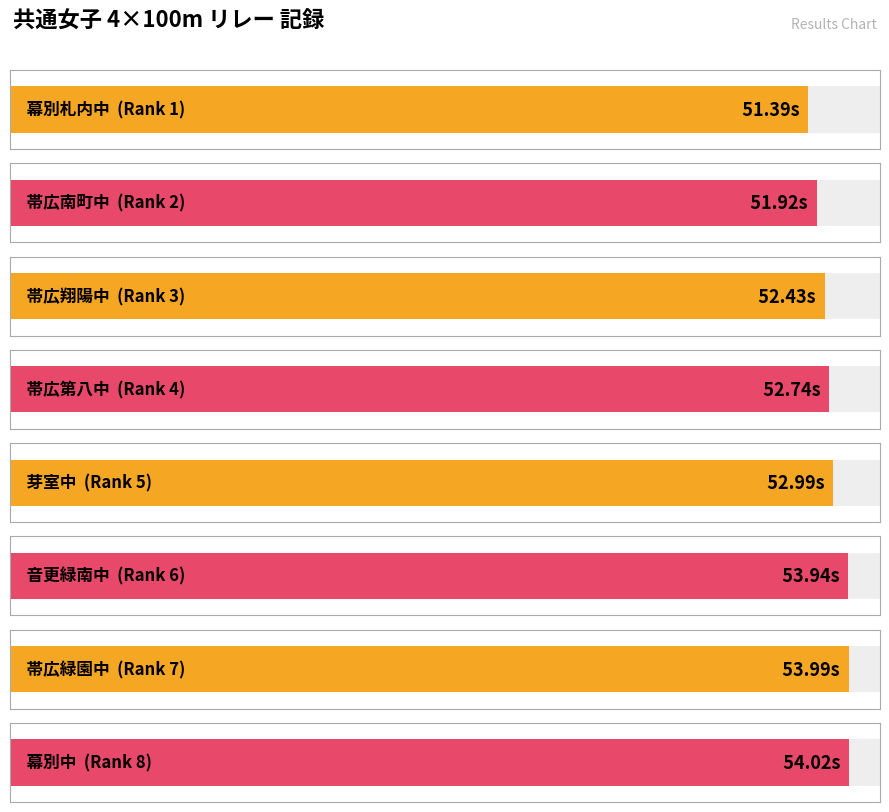

What is the average value?

52.9